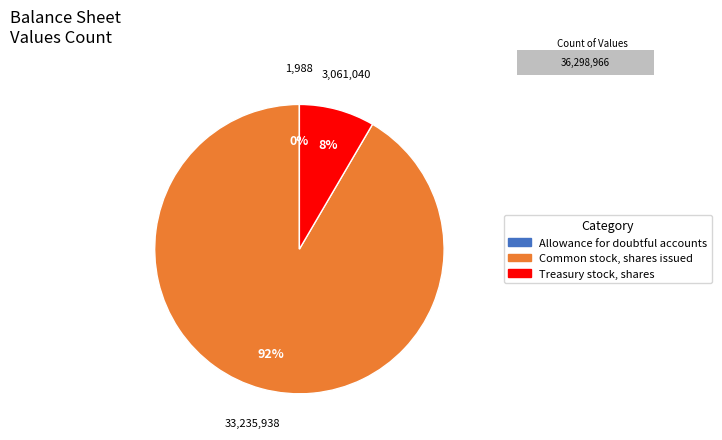

How many slices are in this pie chart?

3